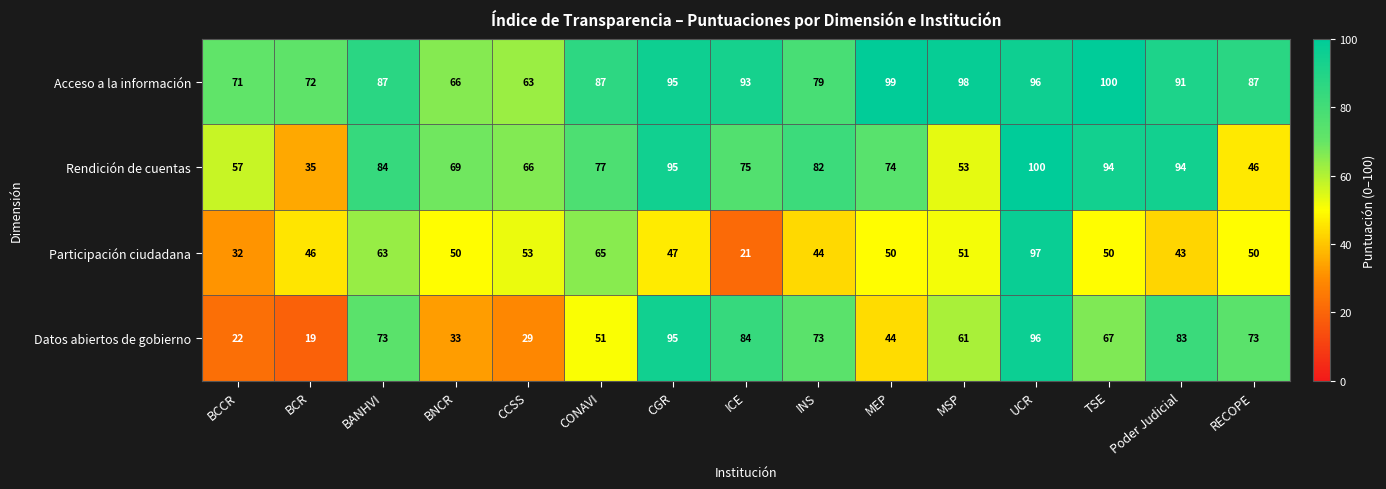

What is the difference between the highest and lowest values at BCCR?

49